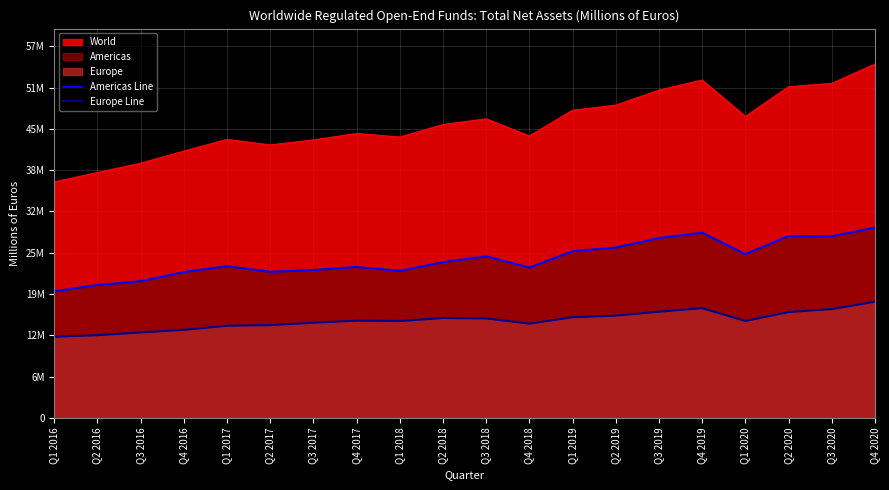

At how many categories does at least one series exceed 15509477?

20